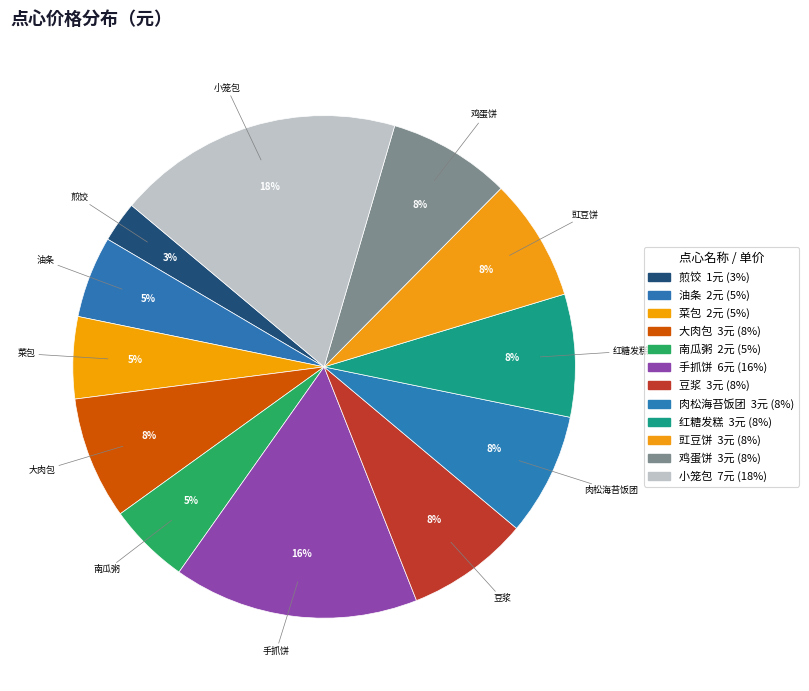

Which slice is the largest?

小笼包